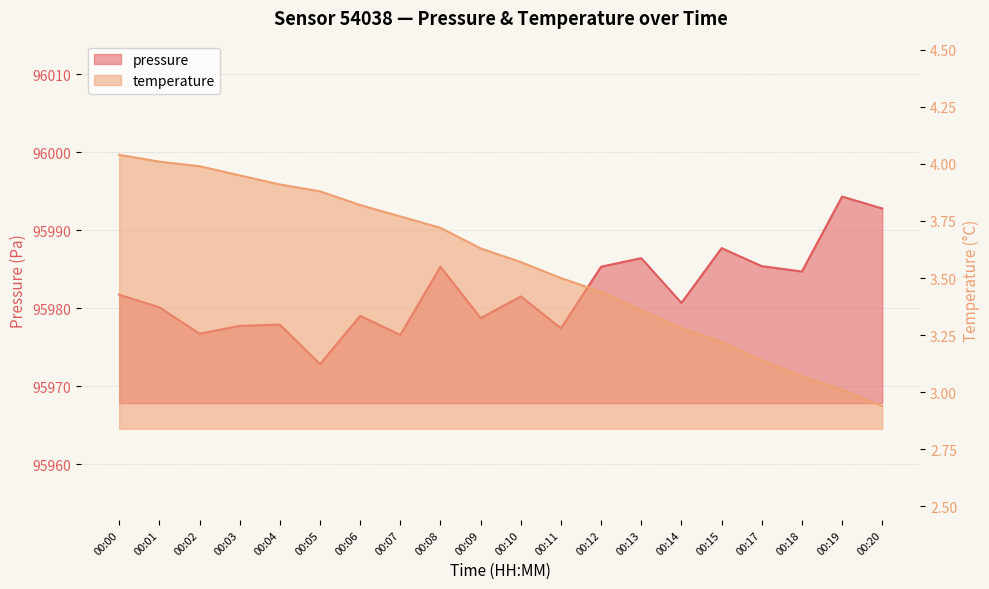

How many values in the pressure series are below 95981?

10